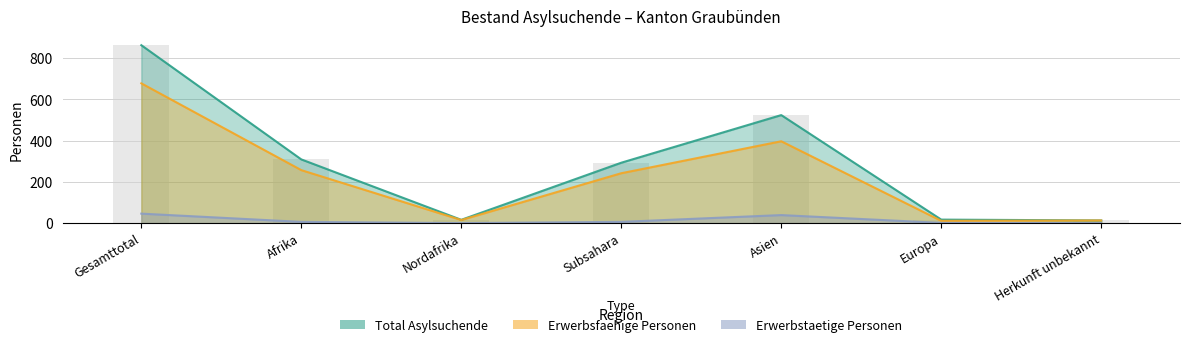

How many series are shown in this chart?

3